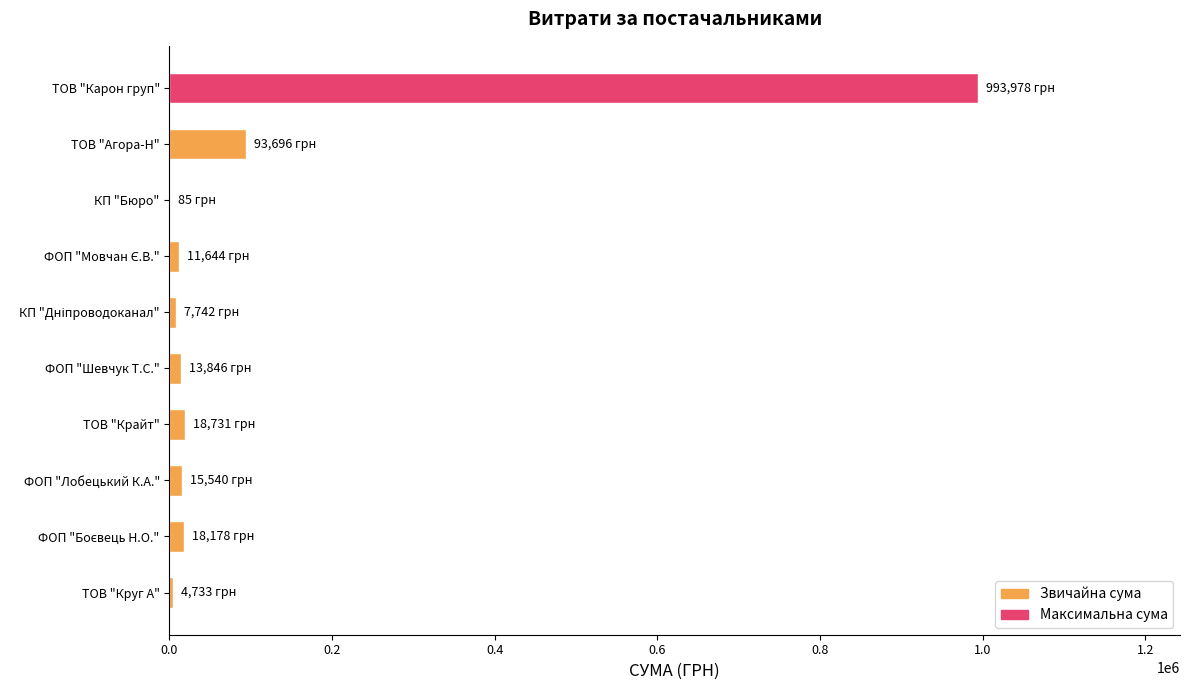

What is the greatest value displayed?

993978.1